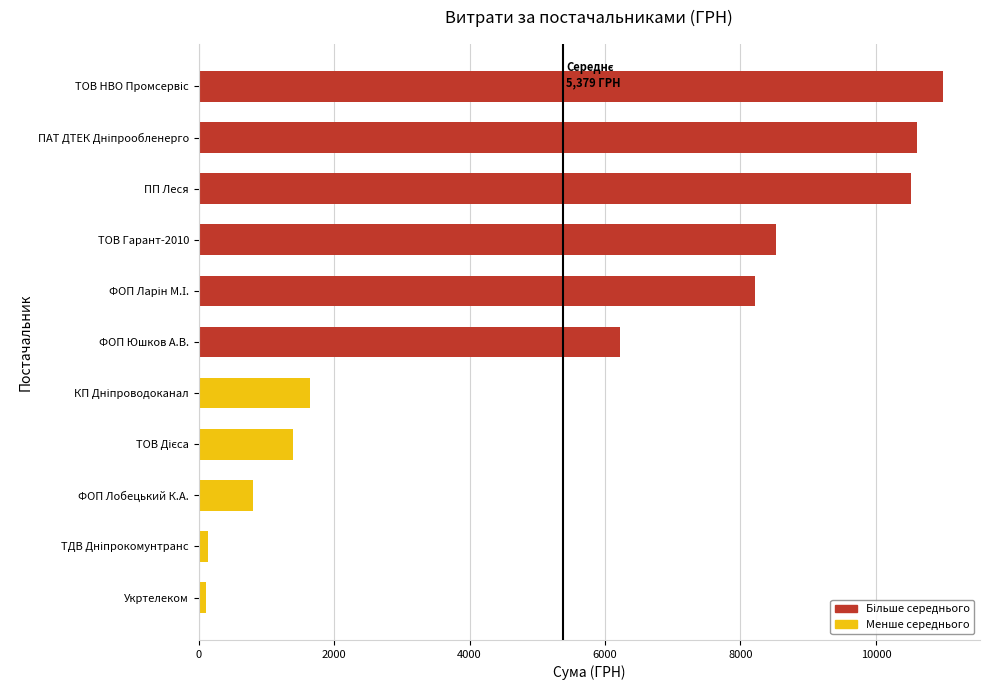

What is the smallest value displayed?

102.0